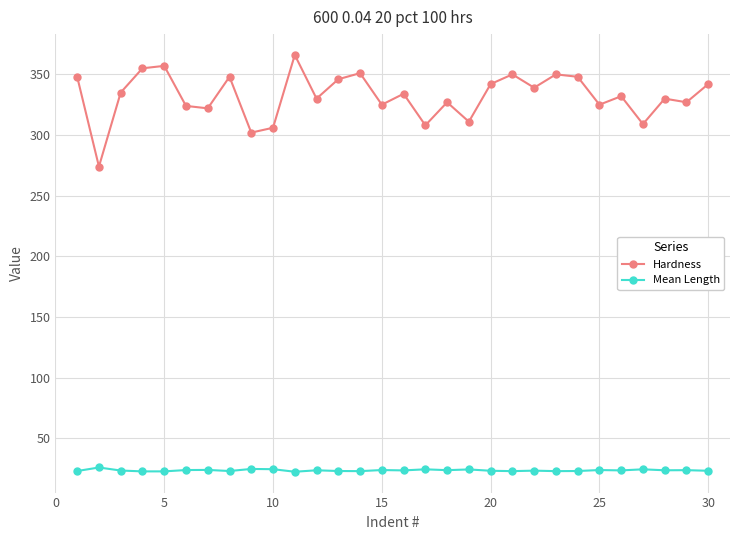

Which series has the largest range (max minus min)?

Hardness